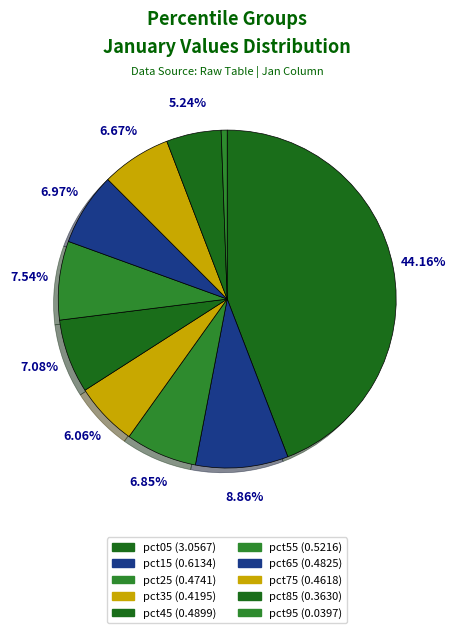

Is the sum of pct45 and pct15 greater than half?

No